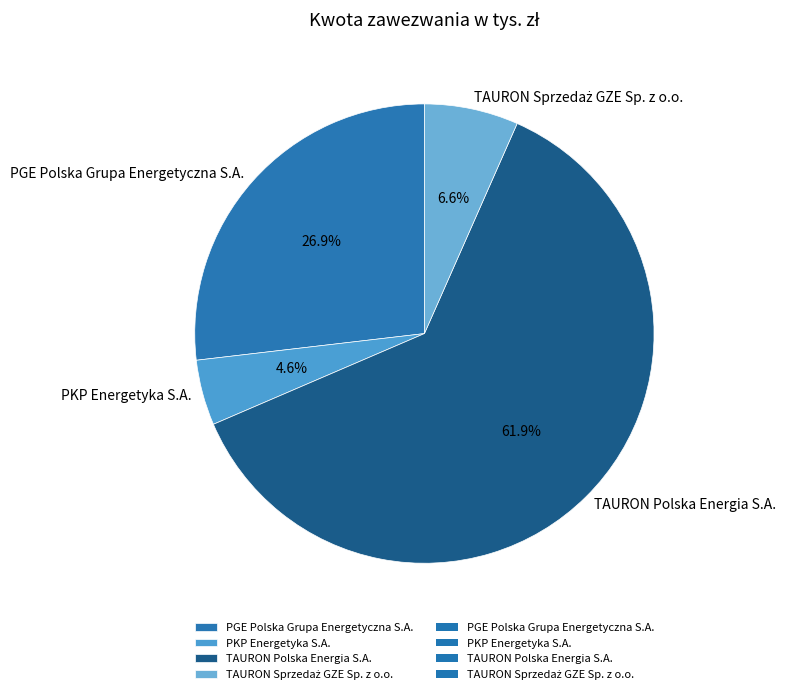

Which slice represents more than half of the pie?

TAURON Polska Energia S.A.